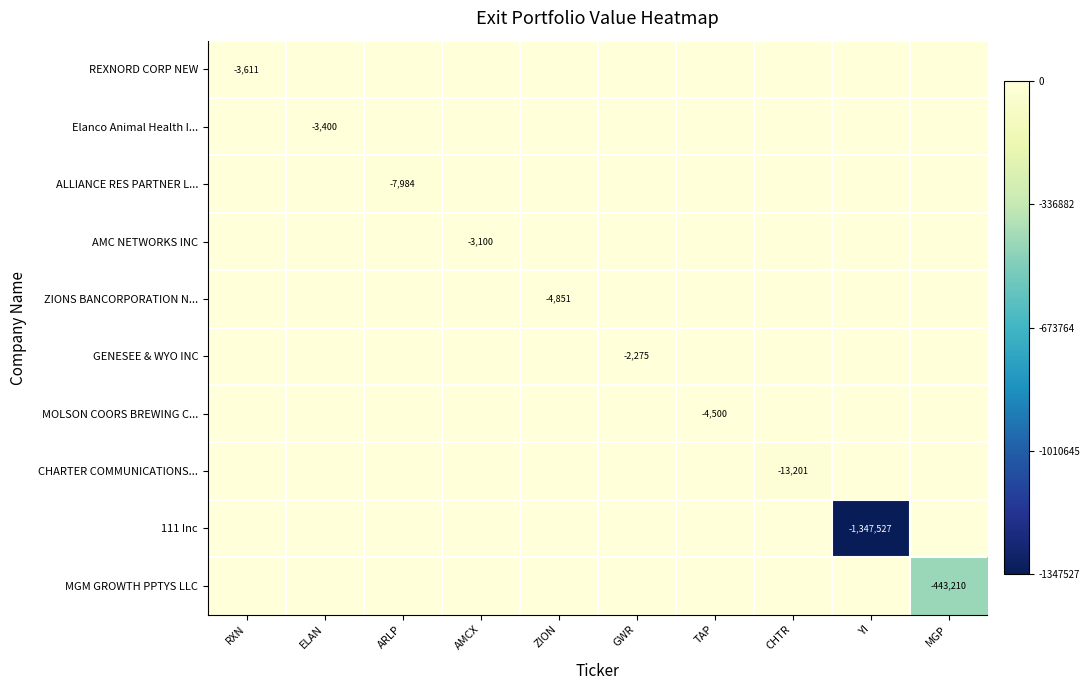

The REXNORD CORP NEW series shows 2400 at ARLP. True or false?

False